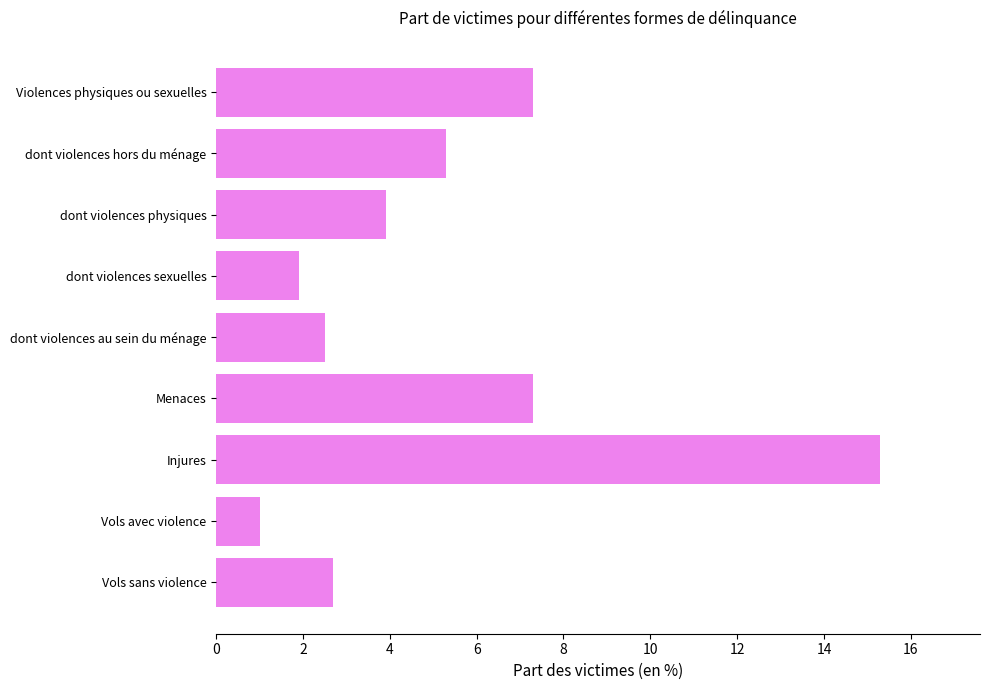

Reading bottom to top, list all the values displayed in this chart.

Vols sans violence=2.7	Vols avec violence=1.0	Injures=15.3	Menaces=7.3	dont violences au sein du ménage=2.5	dont violences sexuelles=1.9	dont violences physiques=3.9	dont violences hors du ménage=5.3	Violences physiques ou sexuelles=7.3